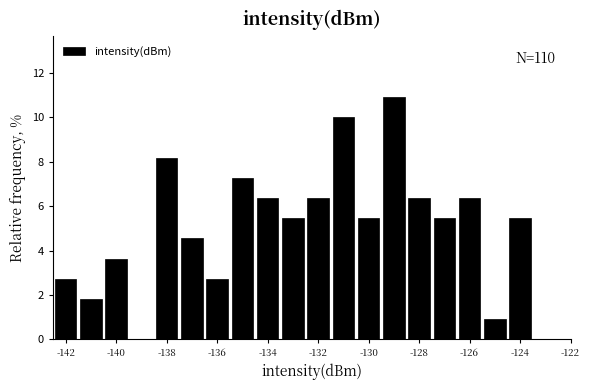

Over which range of the x-axis is the bar tallest?

-129.5 to -128.5